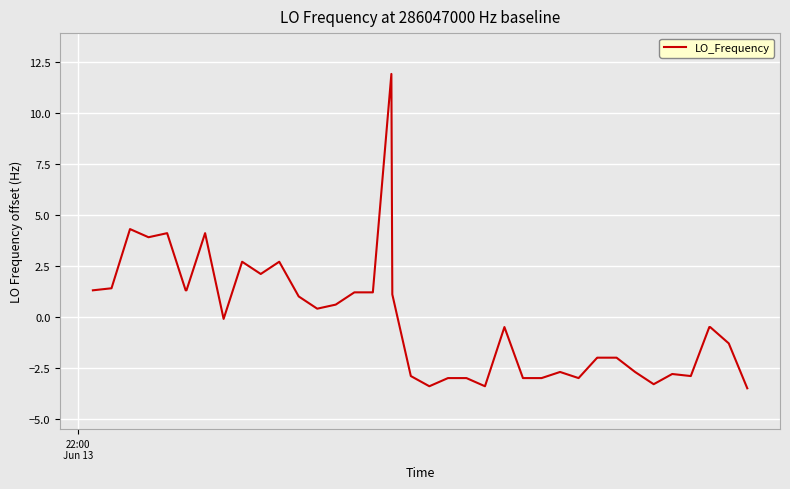

What is the difference between the maximum and second lowest values?

15.3